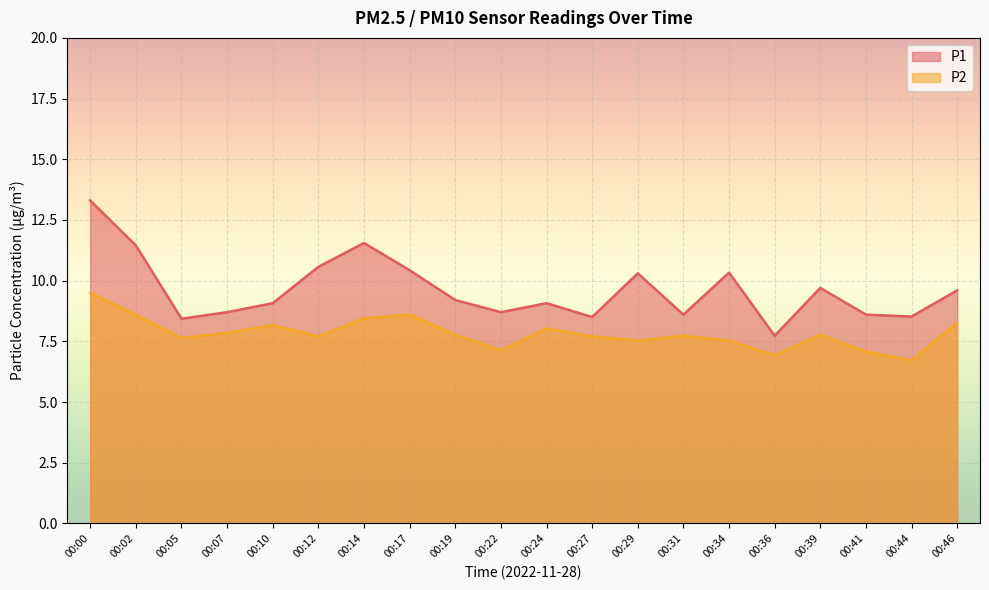

Reading left to right, list all the values displayed in this chart.

P1: 13.3	11.4	8.4	8.7	9.1	10.6	11.6	10.4	9.2	8.7	9.1	8.5	10.3	8.6	10.3	7.7	9.7	8.6	8.5	9.6
P2: 9.5	8.6	7.6	7.8	8.2	7.7	8.4	8.6	7.8	7.1	8.0	7.7	7.5	7.7	7.5	6.9	7.8	7.1	6.7	8.3